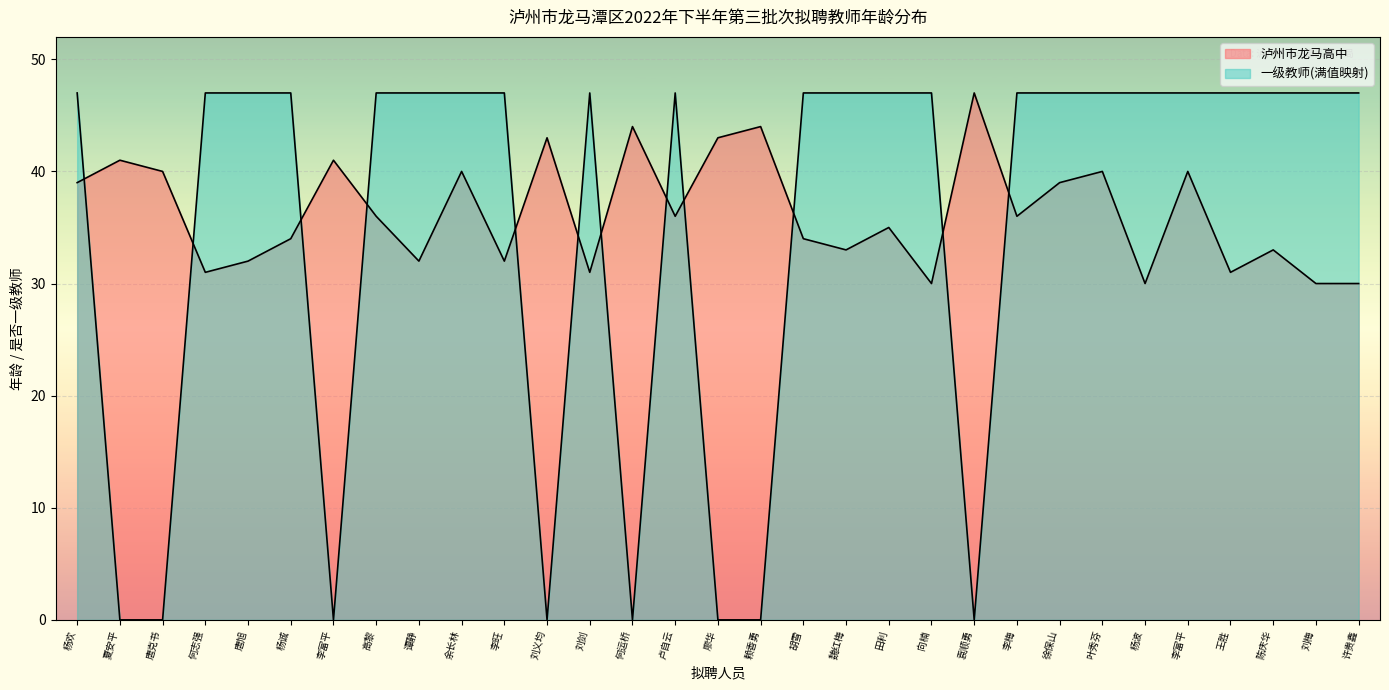

Reading left to right, what are all the values shown in this chart?

泸州市龙马高中: 39	41	40	31	32	34	41	36	32	40	32	43	31	44	36	43	44	34	33	35	30	47	36	39	40	30	40	31	33	30	30
一级教师: 47	0	0	47	47	47	0	47	47	47	47	0	47	0	47	0	0	47	47	47	47	0	47	47	47	47	47	47	47	47	47